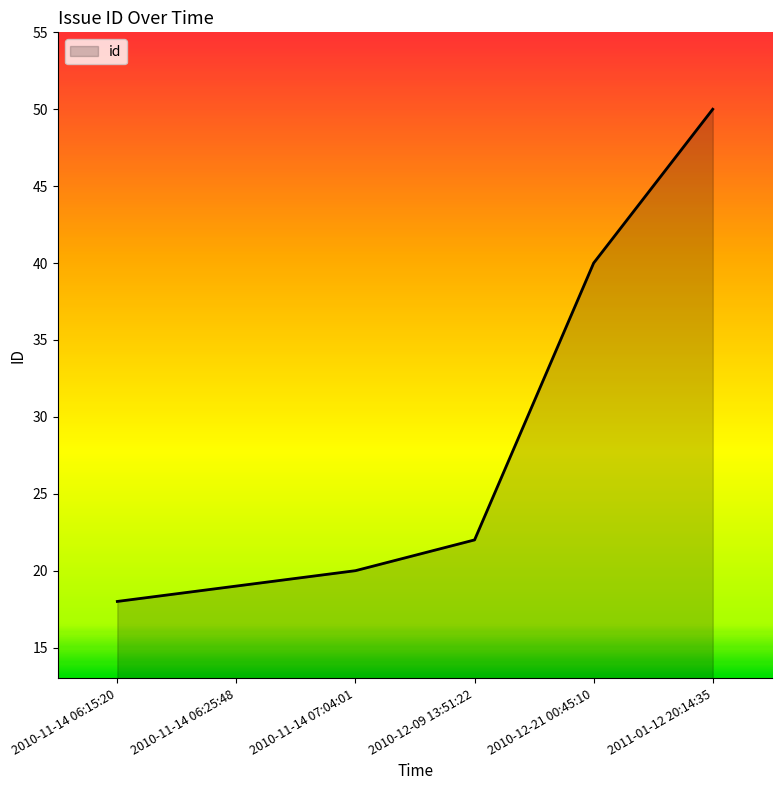

Where is the data nearest to the value 34?

2010-12-21 00:45:10